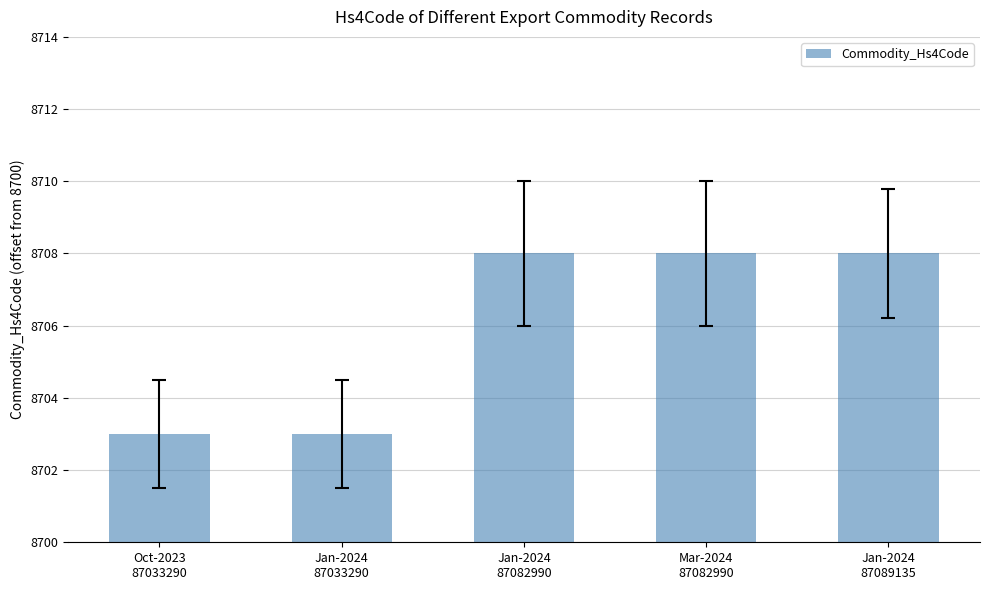

Does the chart contain stacked bars?

No